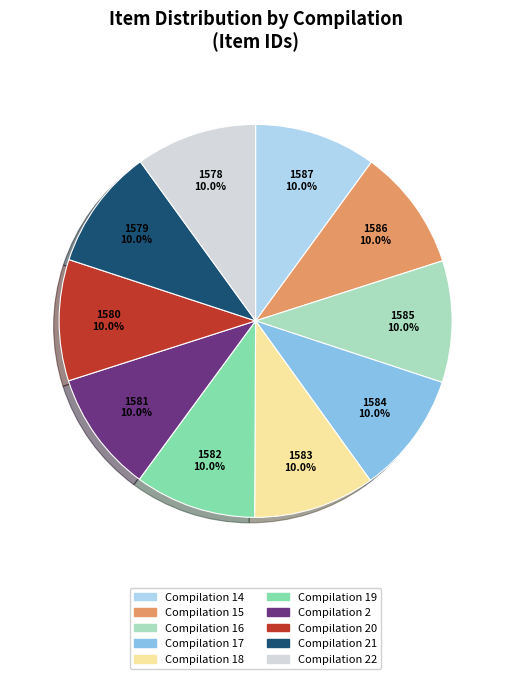

What percentage is NOT represented by Compilation 2?

90.0%